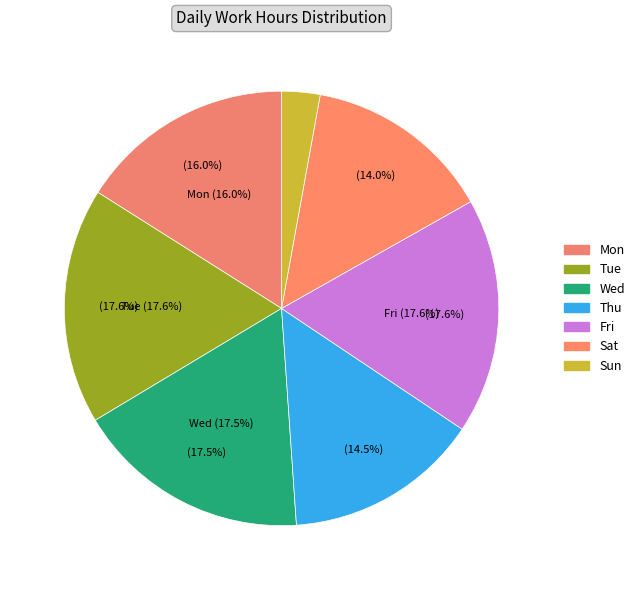

Which has a higher value, Tue or Sat?

Tue